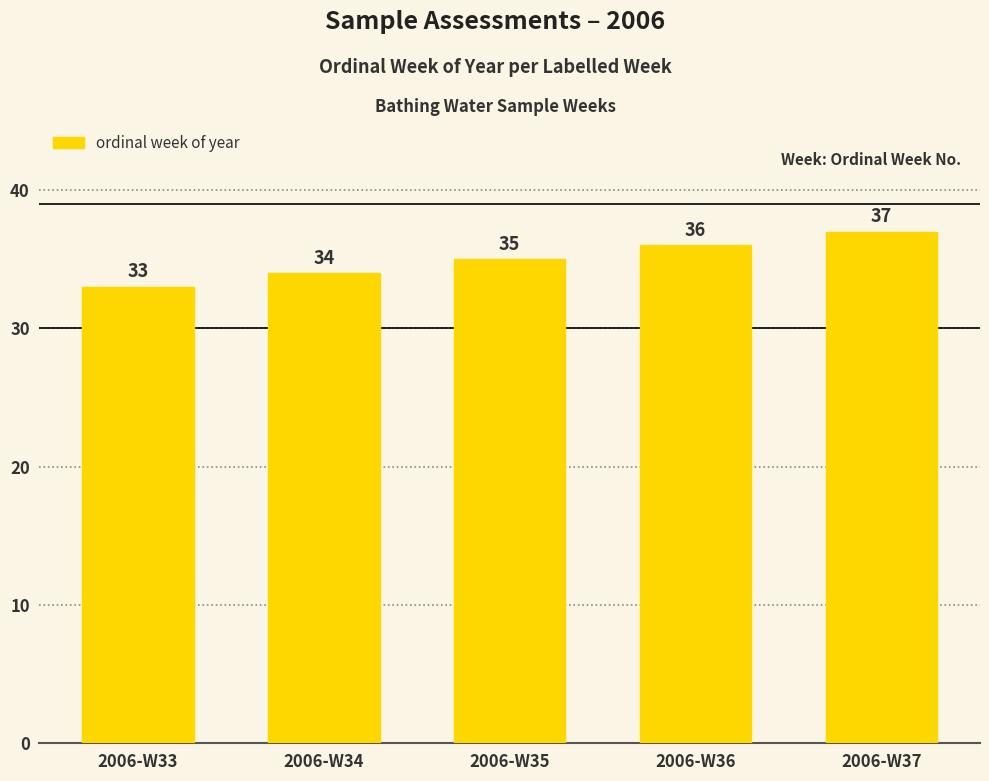

Which has a higher value, 2006-W37 or 2006-W36?

2006-W37